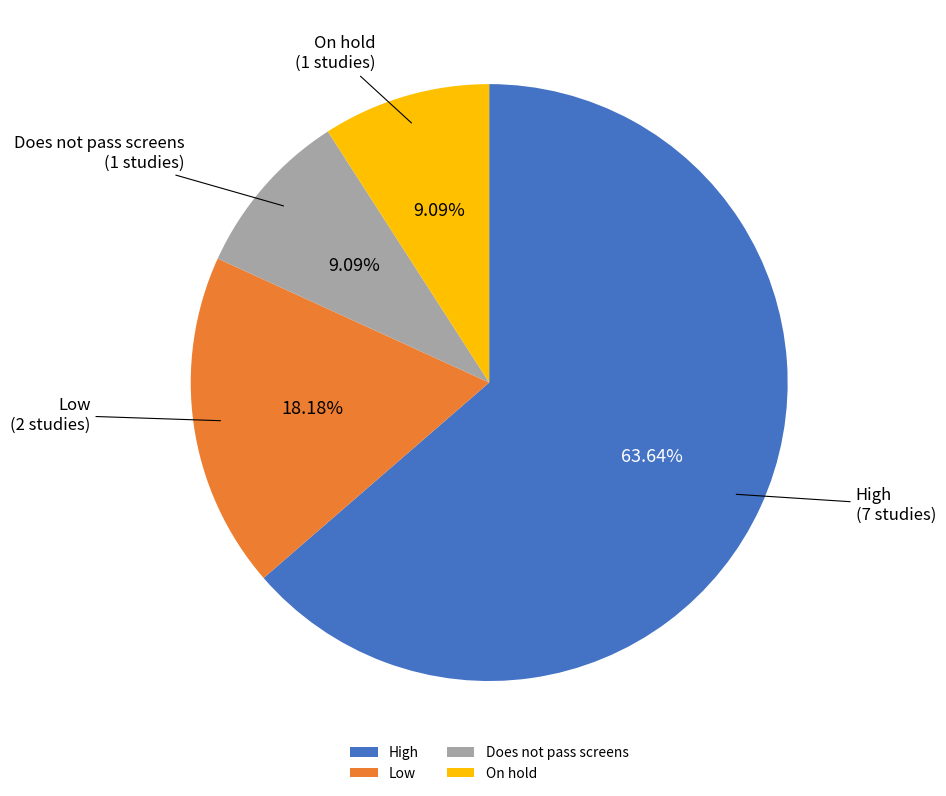

Between Low and Does not pass screens, which is larger?

Low